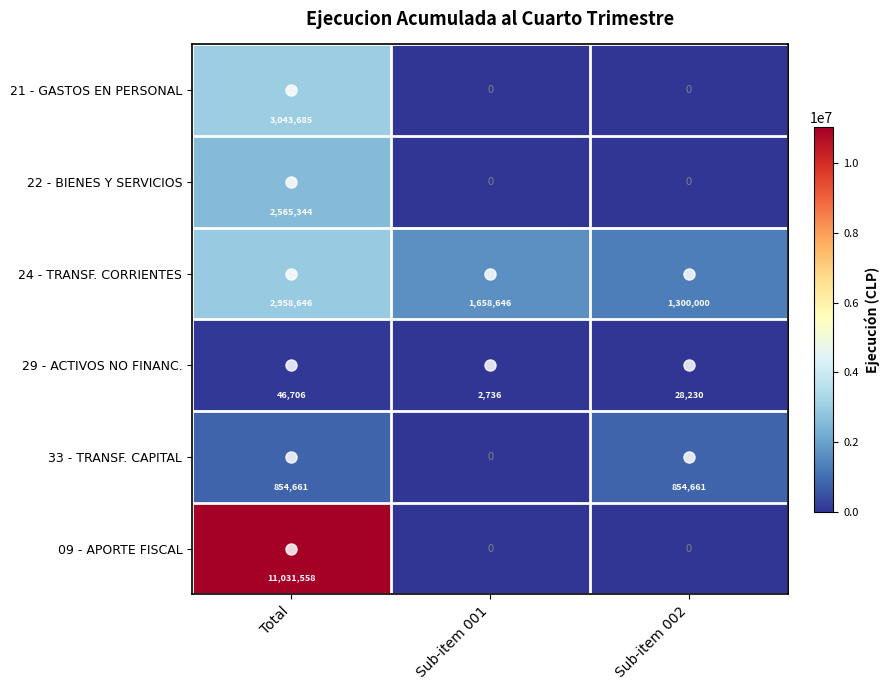

What is the average value of the 33 - TRANSF. CAPITAL series?

569774